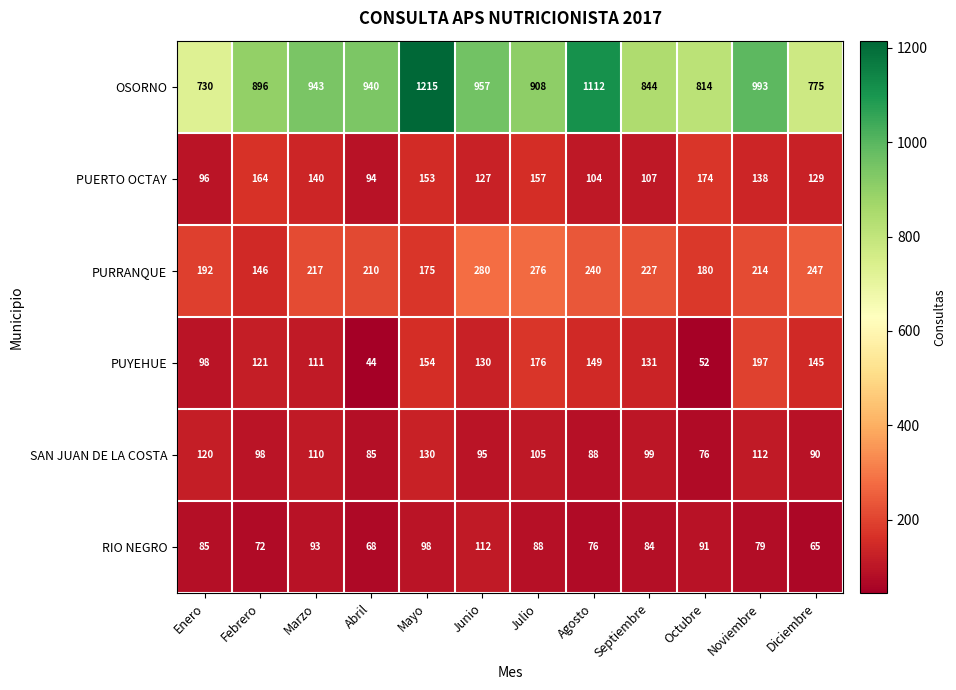

Which series has the largest range (max minus min)?

OSORNO